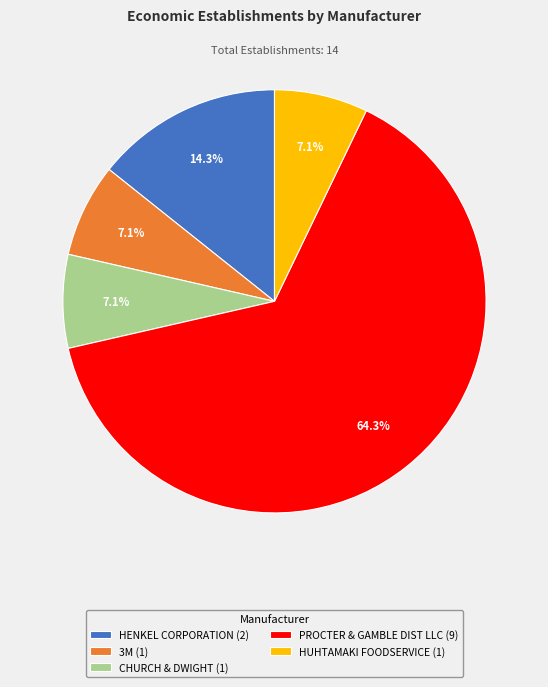

Which slice is the largest?

PROCTER & GAMBLE DIST LLC